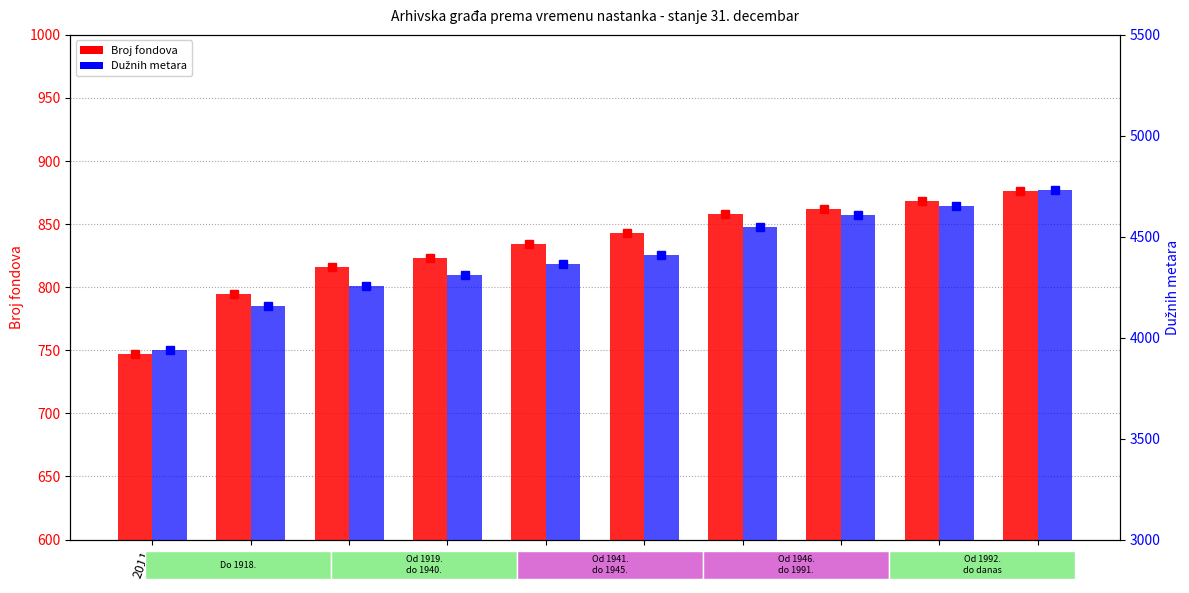

What is the value of the Dužnih metara bar at the 3rd from the left?

4256